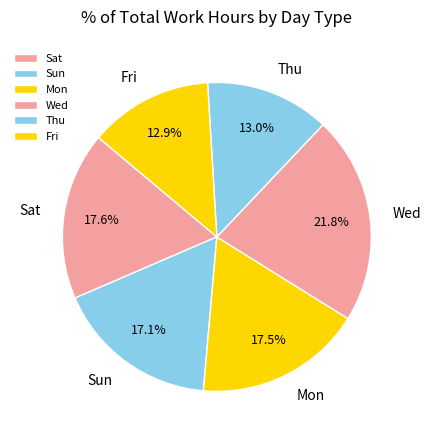

What is the largest slice in the pie chart?

Wed